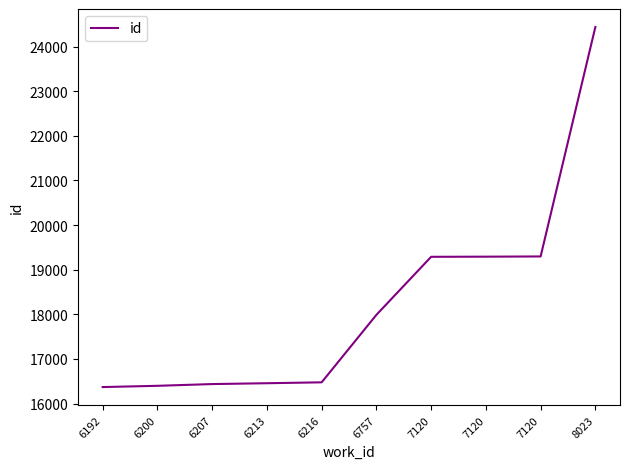

What is the approximate value at 8023, to the nearest 50?

24450